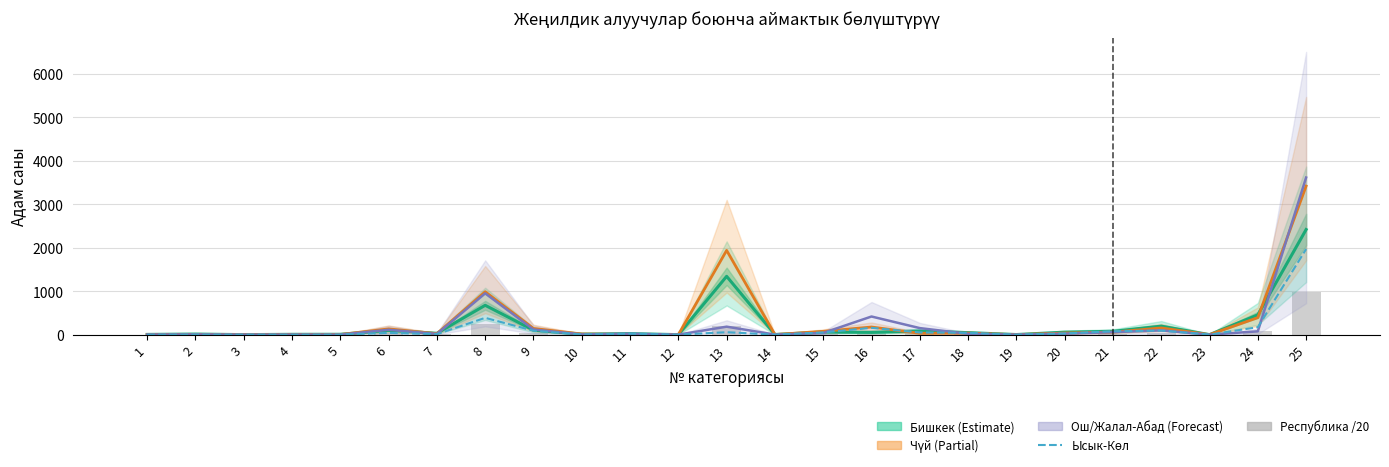

Where does the Республика боюнча (адам) /20 series first go above 10?

6